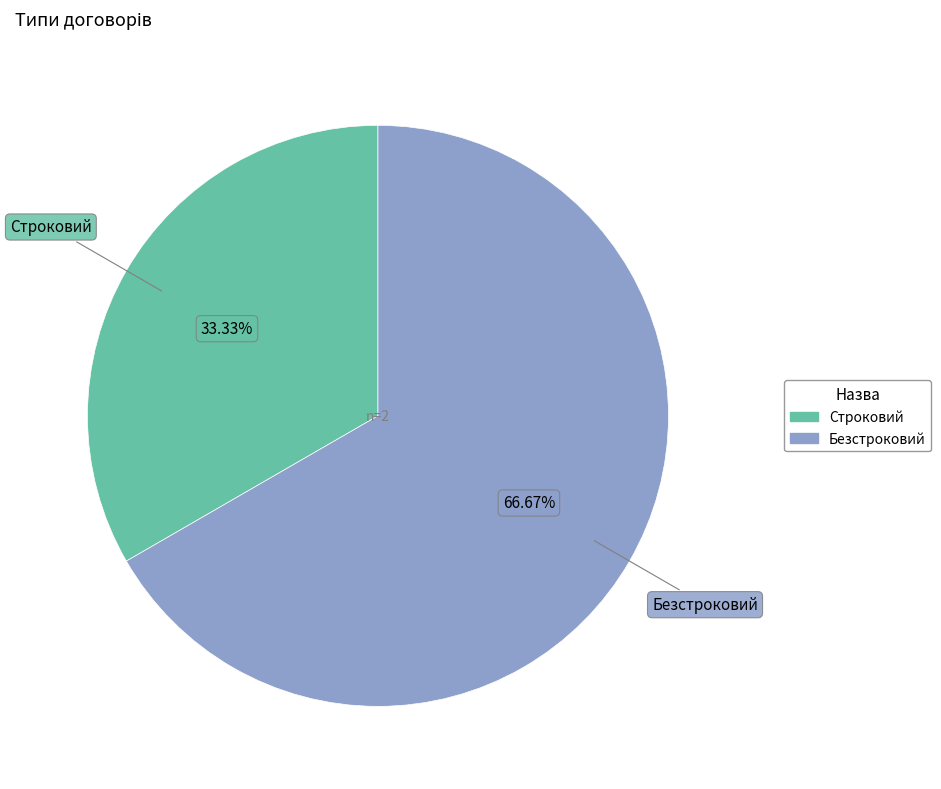

Is Безстроковий the majority of the pie?

Yes